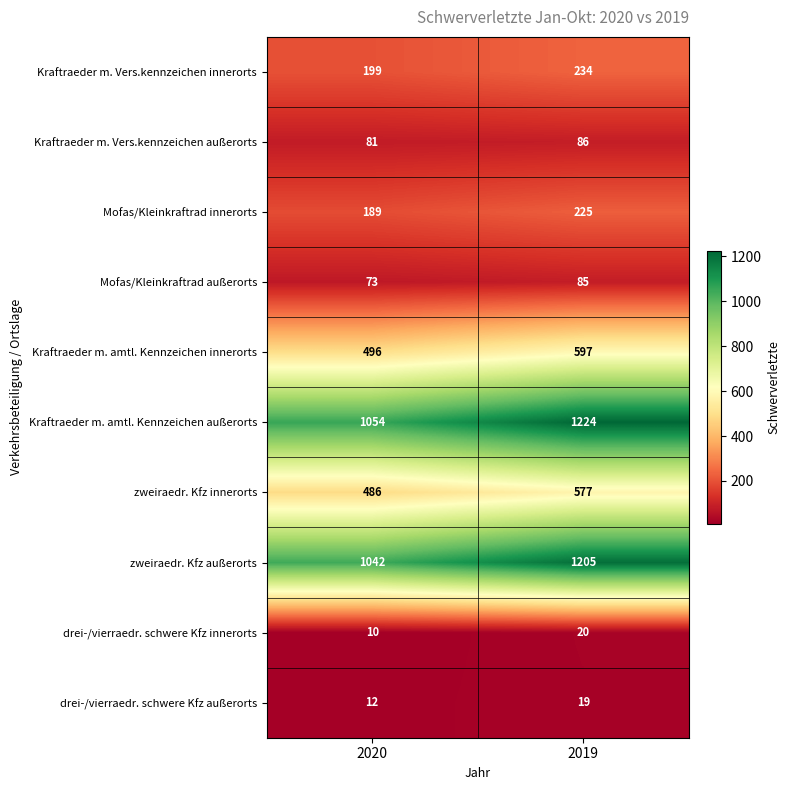

Which series has the widest spread of values?

Kraftraeder m. amtl. Kennzeichen außerorts